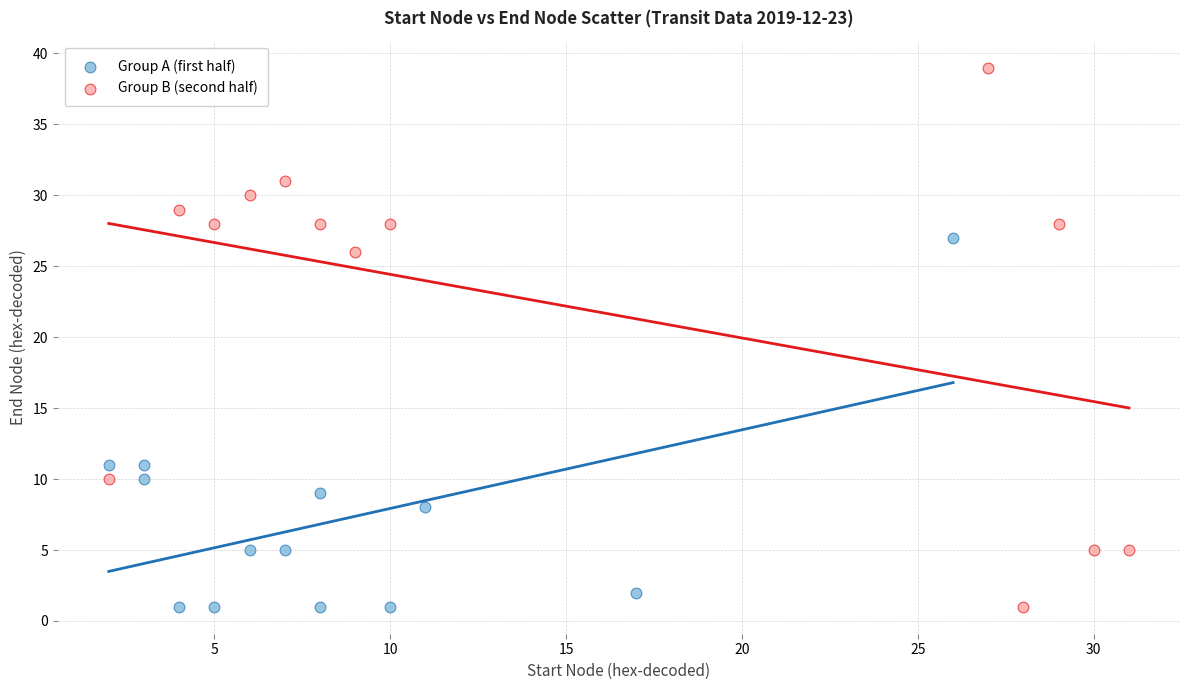

Which series reaches the maximum Y coordinate?

Group B (second half)